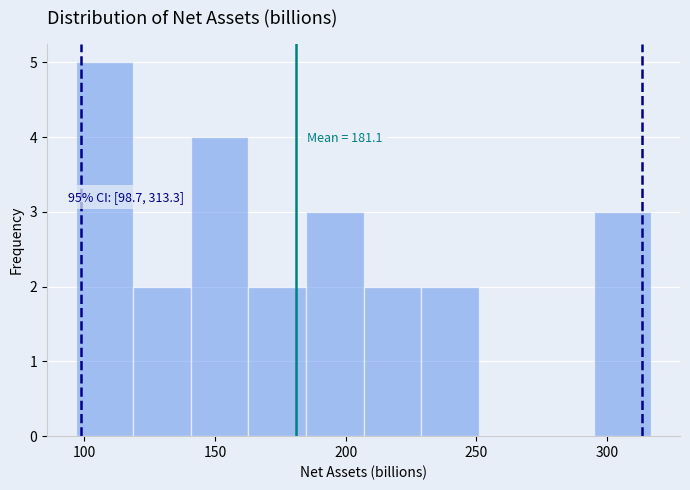

Over which range of the x-axis is the bar tallest?

95 to 120